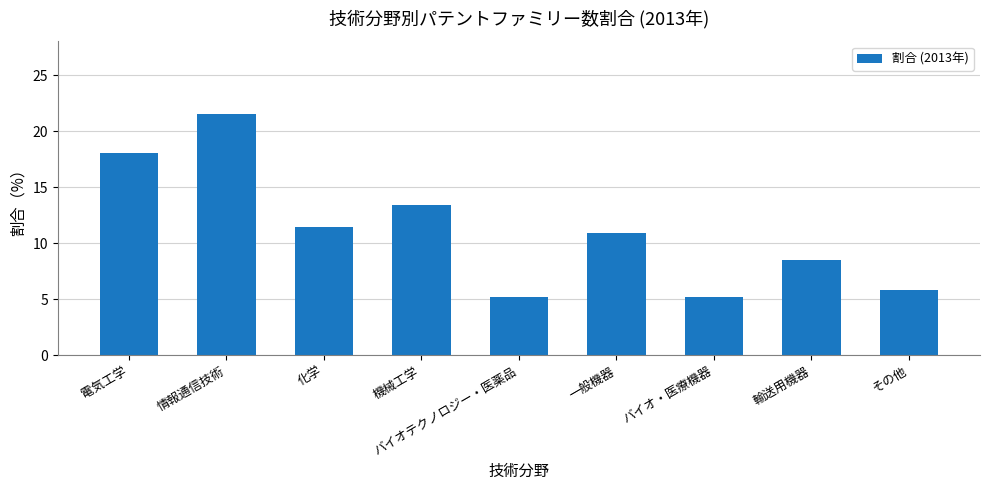

Approximately how many times larger is the value at 一般機器 compared to 輸送用機器?

1.3